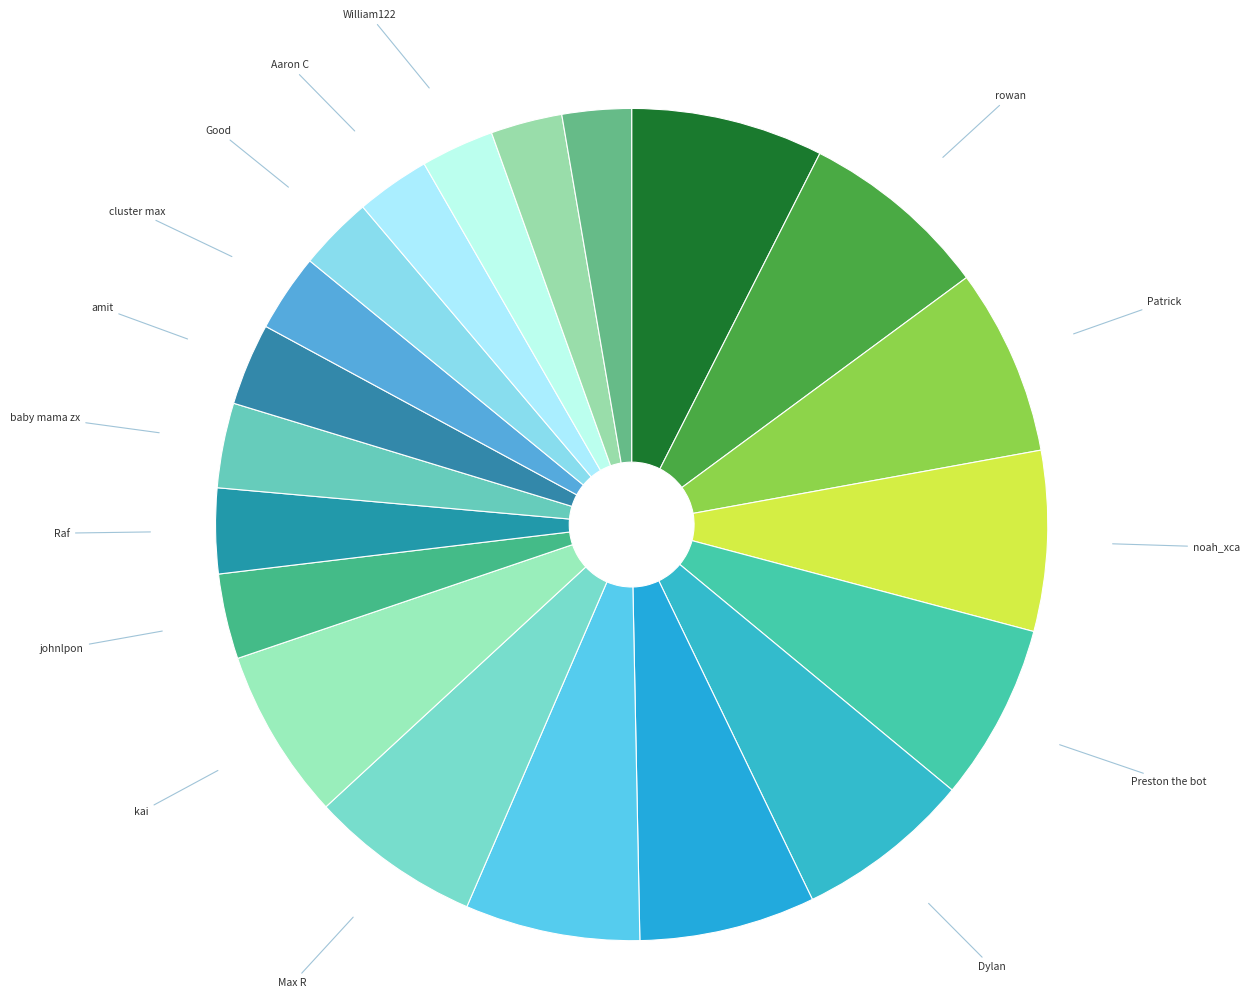

Rank the categories by value from lowest to highest.

Darwin, jamie g, William122, Aaron C, Good, cluster max, amit, baby mama zx, Raf, johnlpon, kai, Max R, jrd, Leon, Dylan, Preston the bot, noah_xca, Patrick, rowan, Henry the great